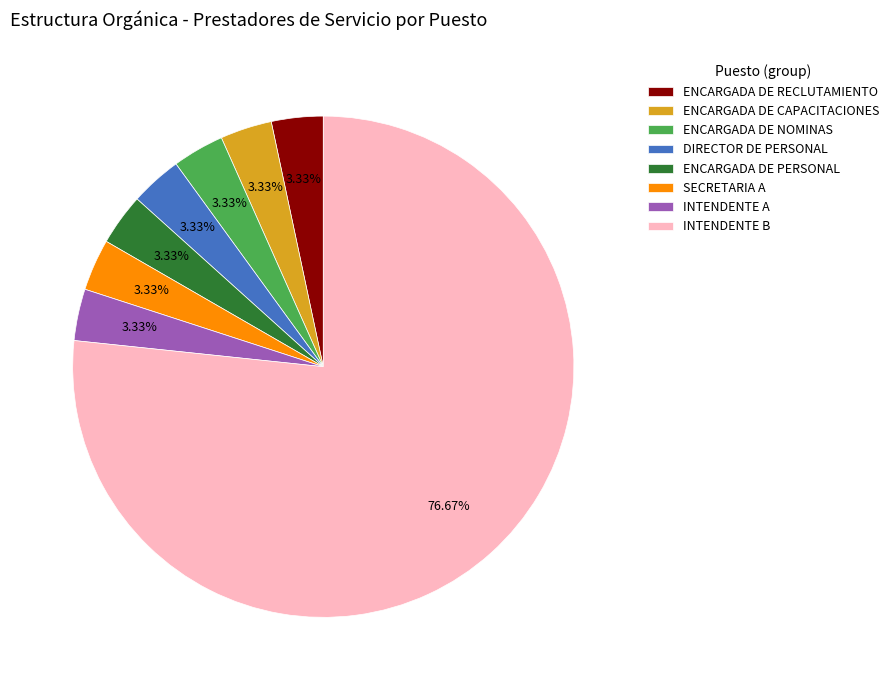

Which category accounts for the majority?

INTENDENTE B